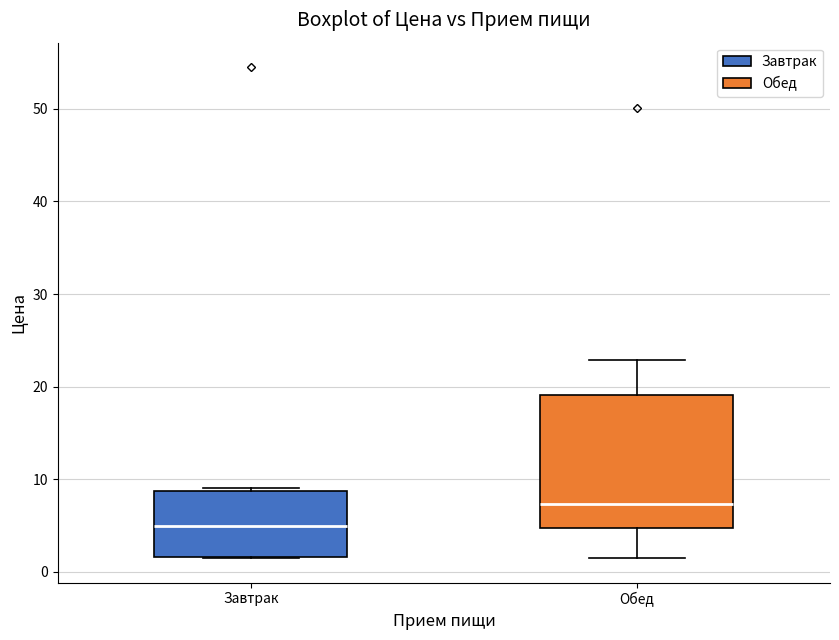

Reading left to right, read every box against the y-axis: the position of its median line, the range the box covers, and the ends of its whiskers. The values are not printed on the chart, so give them approximately, as read against the axis.

Завтрак: median 5, box 2 to 9, whiskers 1 to 9
Обед: median 7, box 5 to 19, whiskers 1 to 23